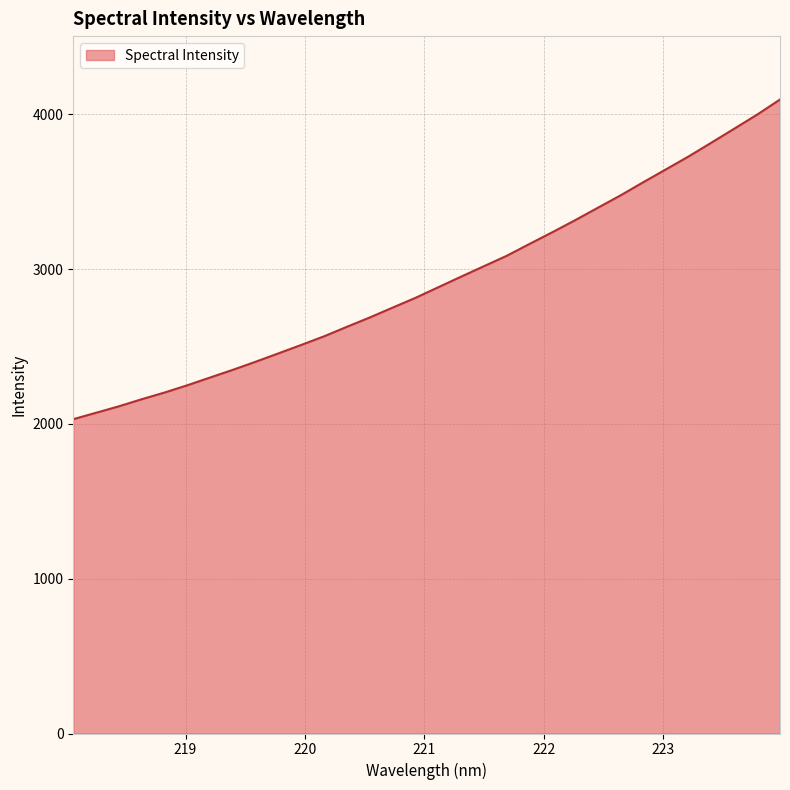

What is the smallest value displayed?

2030.4